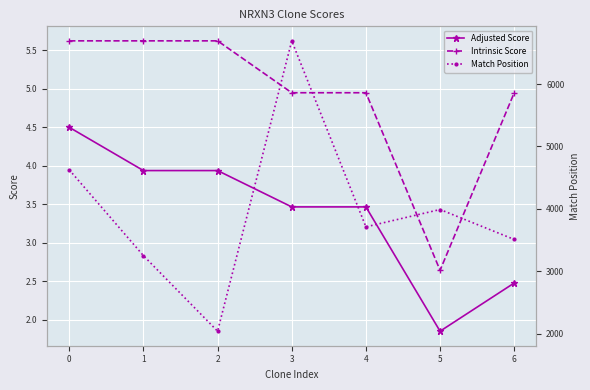

What is the sum of the Adjusted Score values at 5 and 1?

5.8